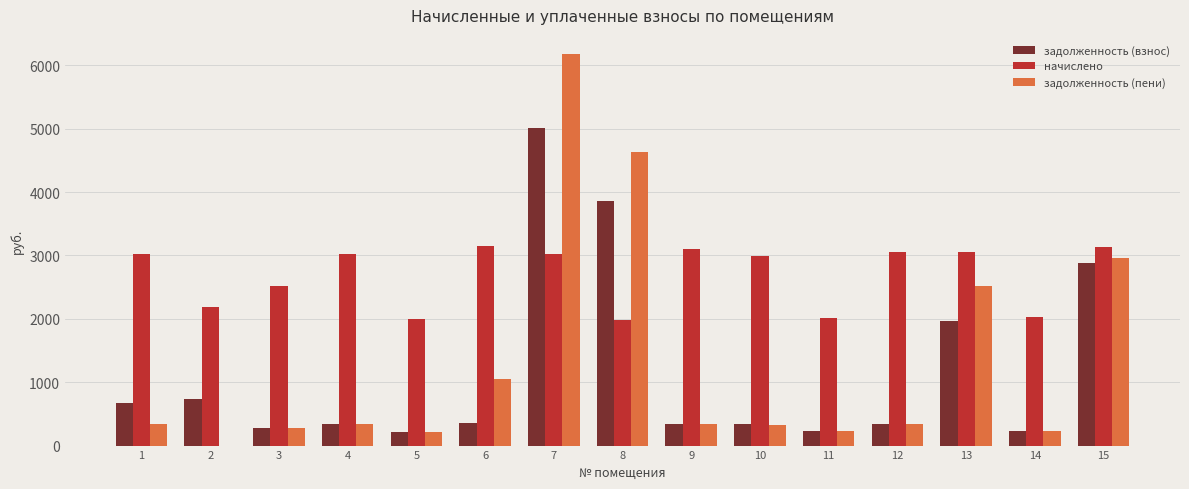

What is the sum of the задолженность (пени) values at 13 and 2?

2524.0